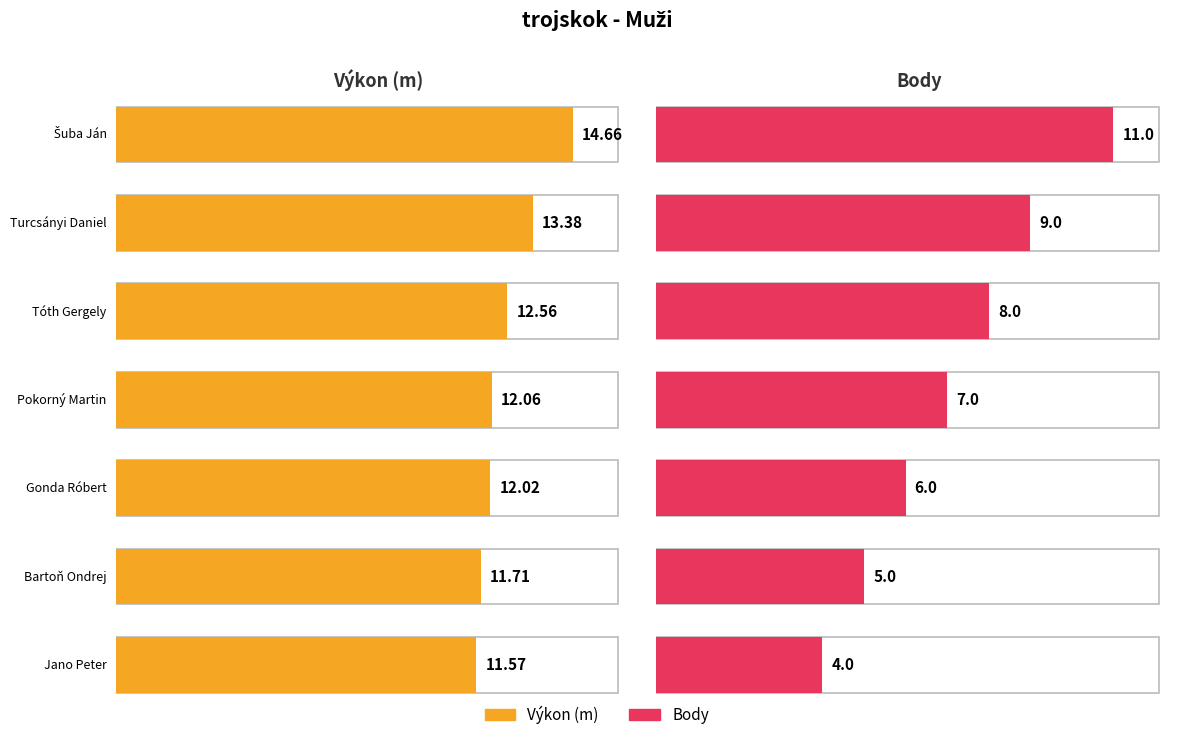

List the series in order of their peak value, highest first.

Výkon, Body